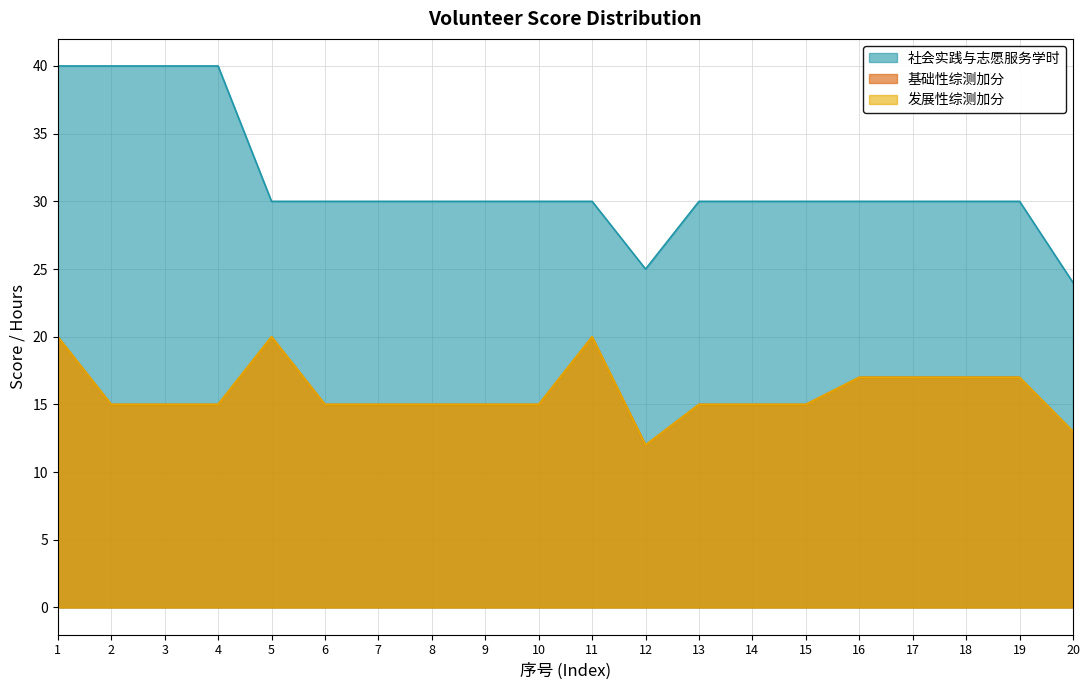

Which series has the widest spread of values?

社会实践与志愿服务学时